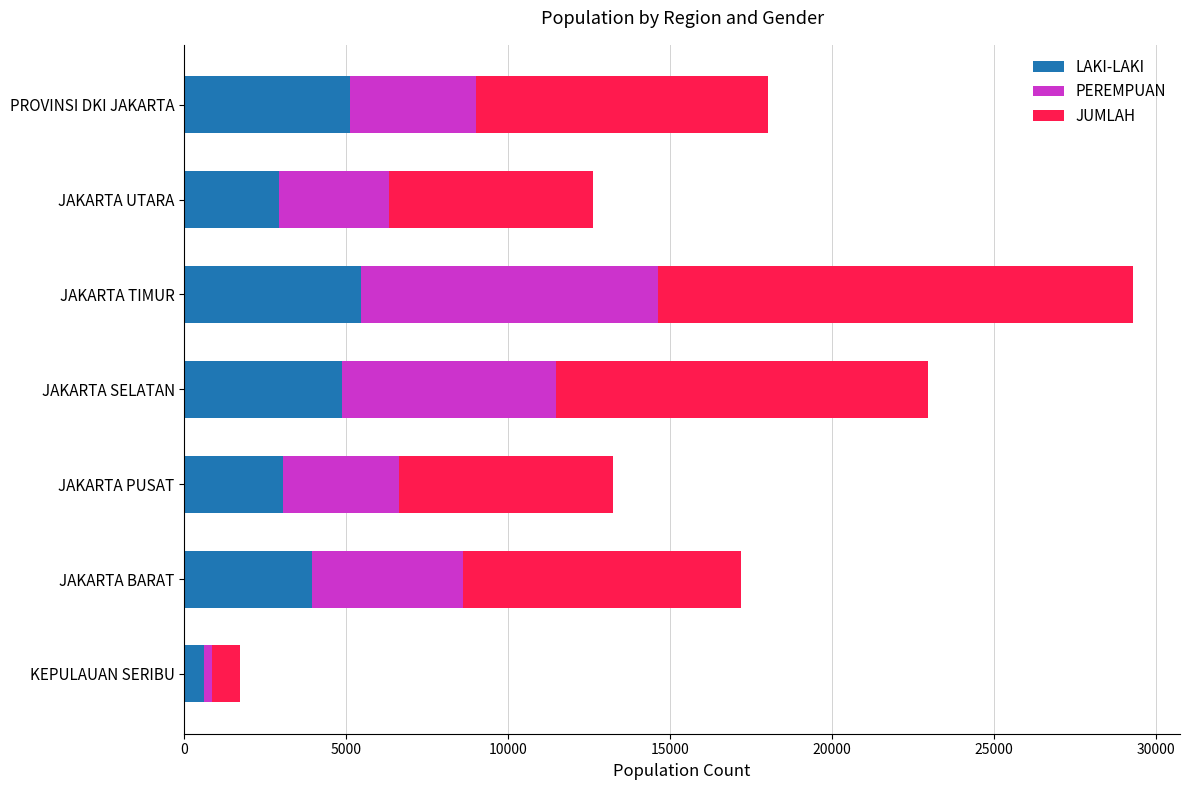

The LAKI-LAKI series shows 1680 at JAKARTA PUSAT. True or false?

False